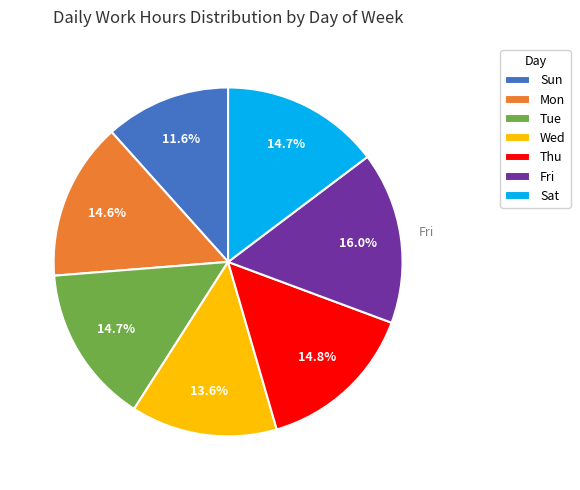

Which has a higher value, Sun or Mon?

Mon